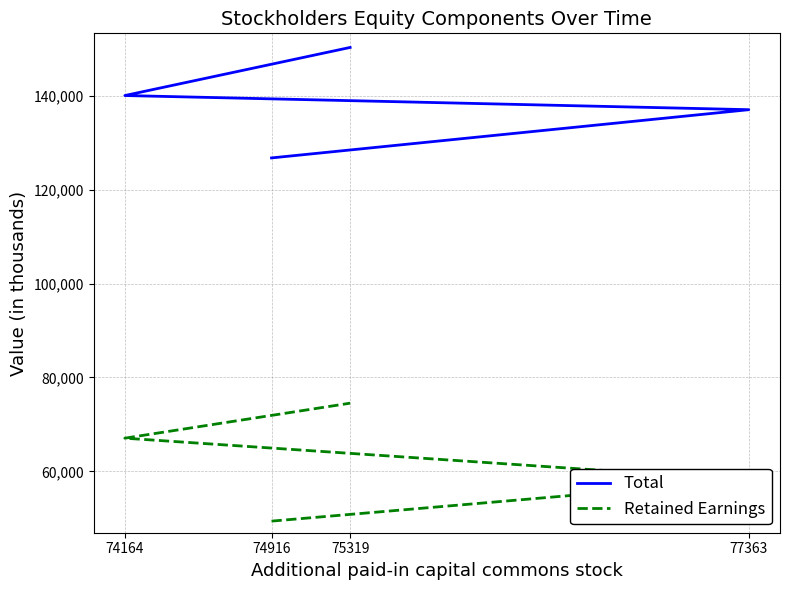

What is the approximate value of Retained Earnings at 77363?

58098